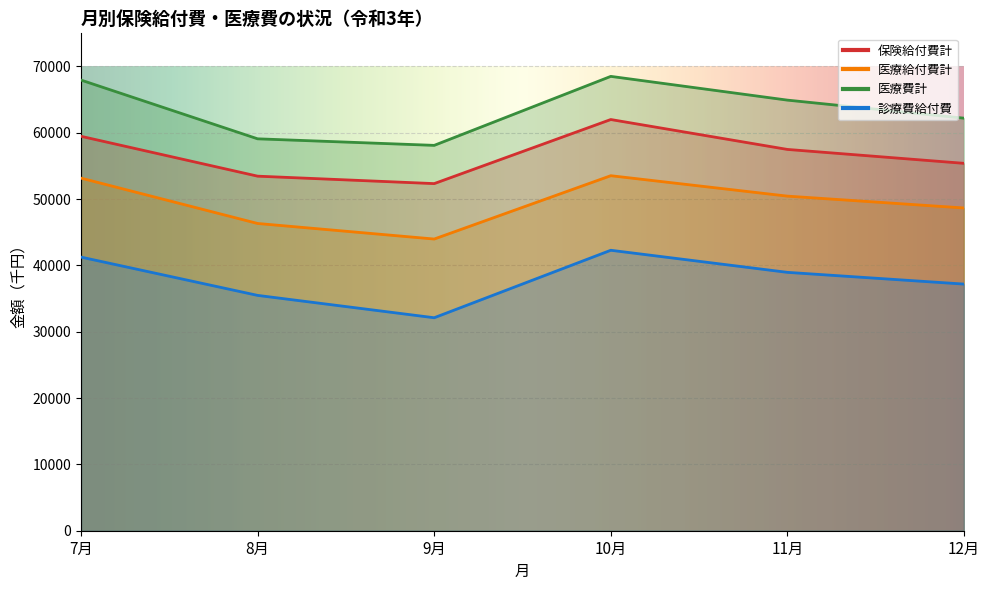

In 医療費計, how many points are lower than both neighbors (excluding endpoints)?

1